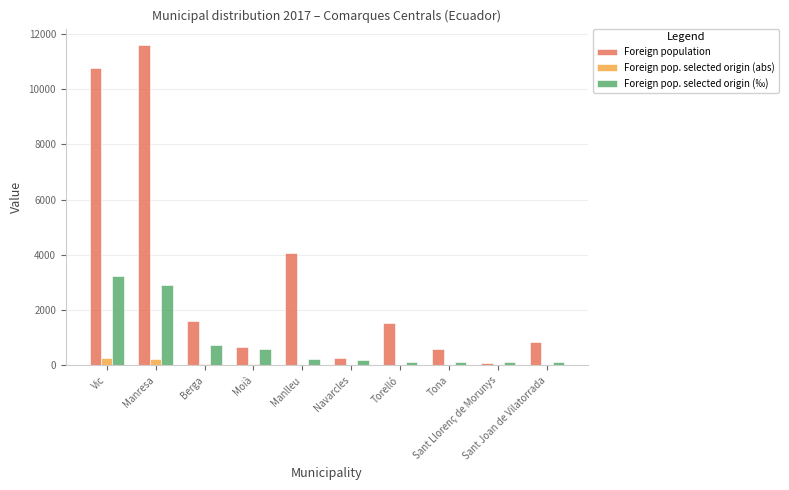

What is the sum of all Foreign pop. selected origin (‰) values?

8405